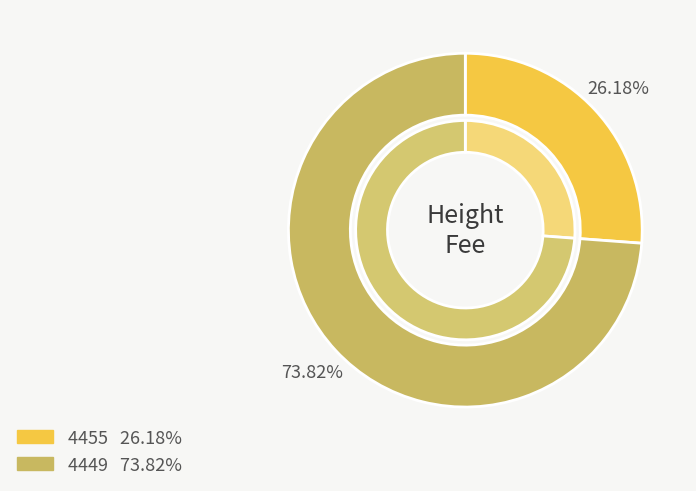

To the nearest percent, what is the combined percentage of 4455 and 4449?

100%